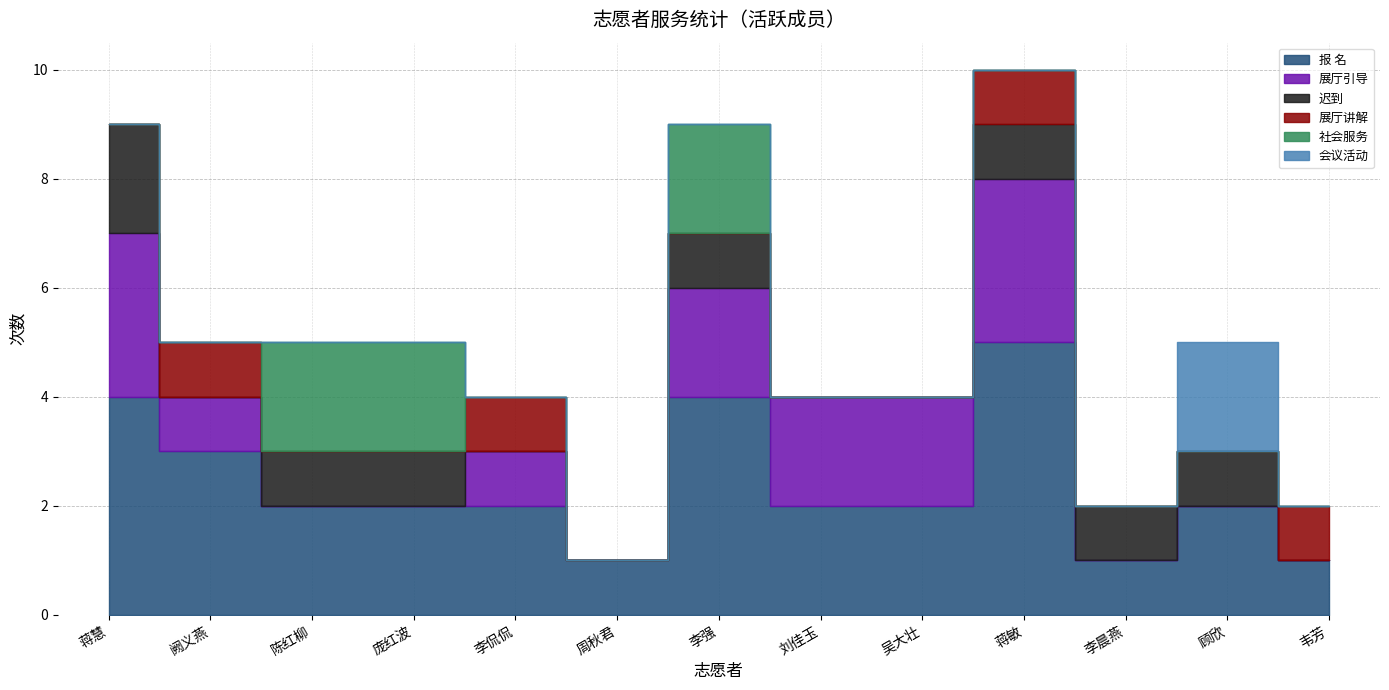

How many series are shown in this chart?

6